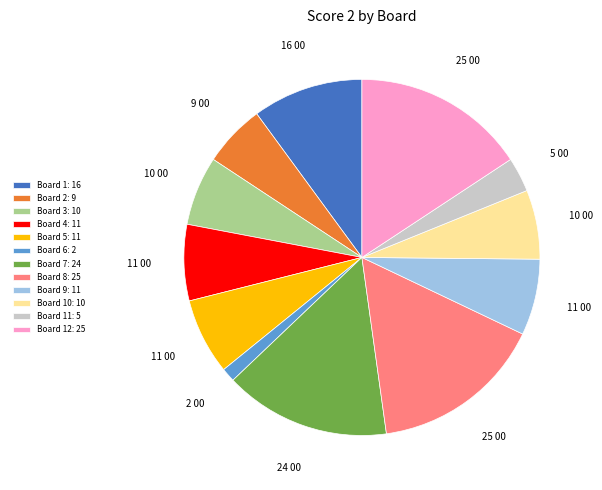

Combined, do Board 7: 24 and Board 1: 16 account for over 50%?

No